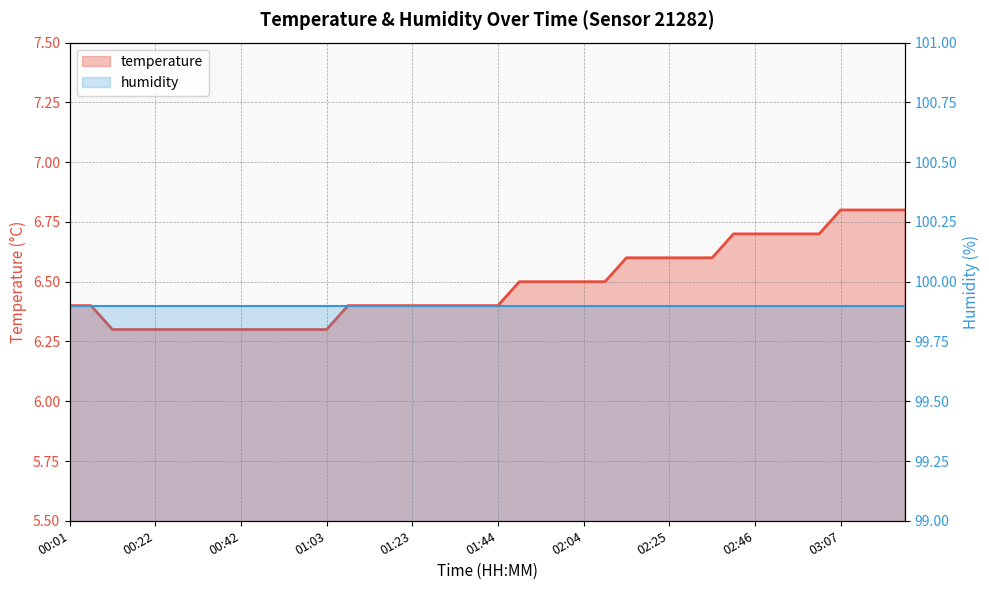

What is the value of the humidity point at the 22nd from the left?

99.9